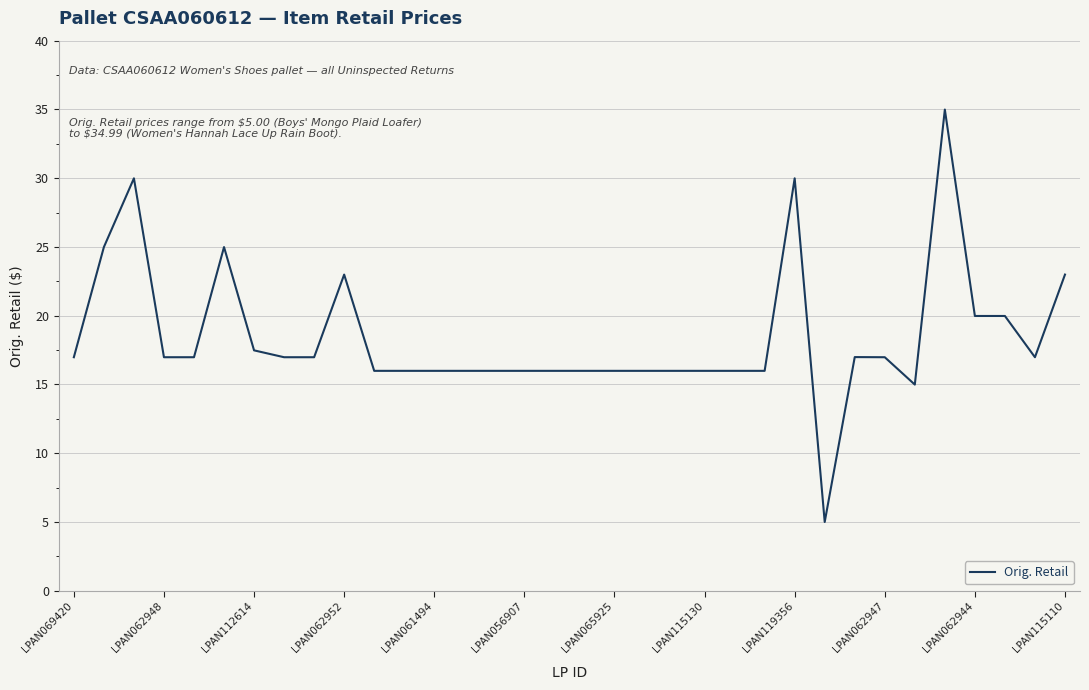

What is the difference between the maximum and minimum values?

30.0